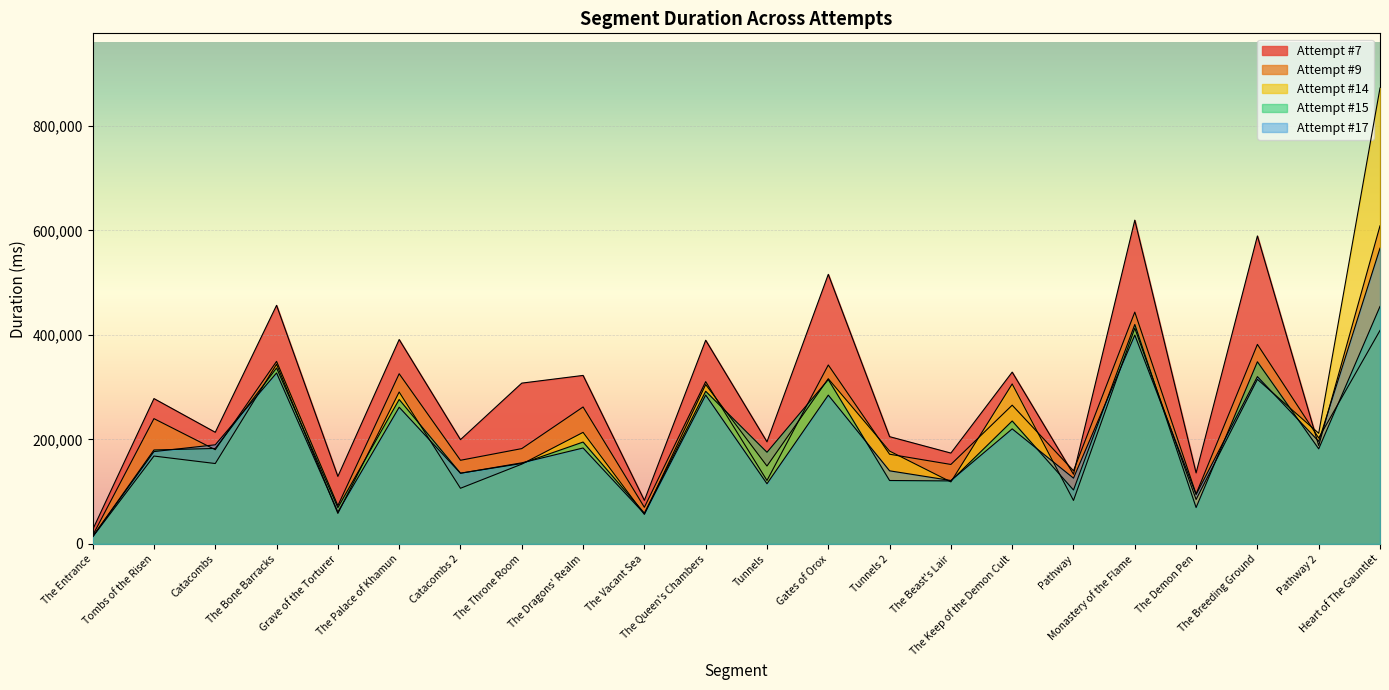

Where is the first local maximum for Attempt #7?

Tombs of the Risen